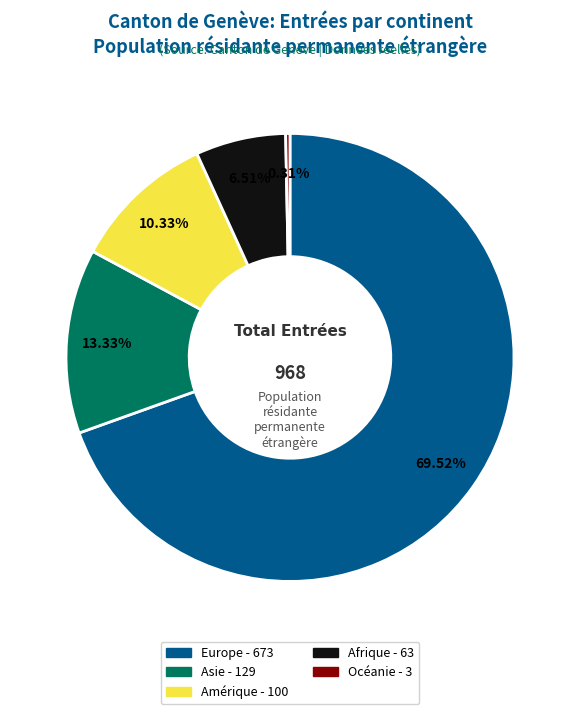

Between Asie and Afrique, which is larger?

Asie